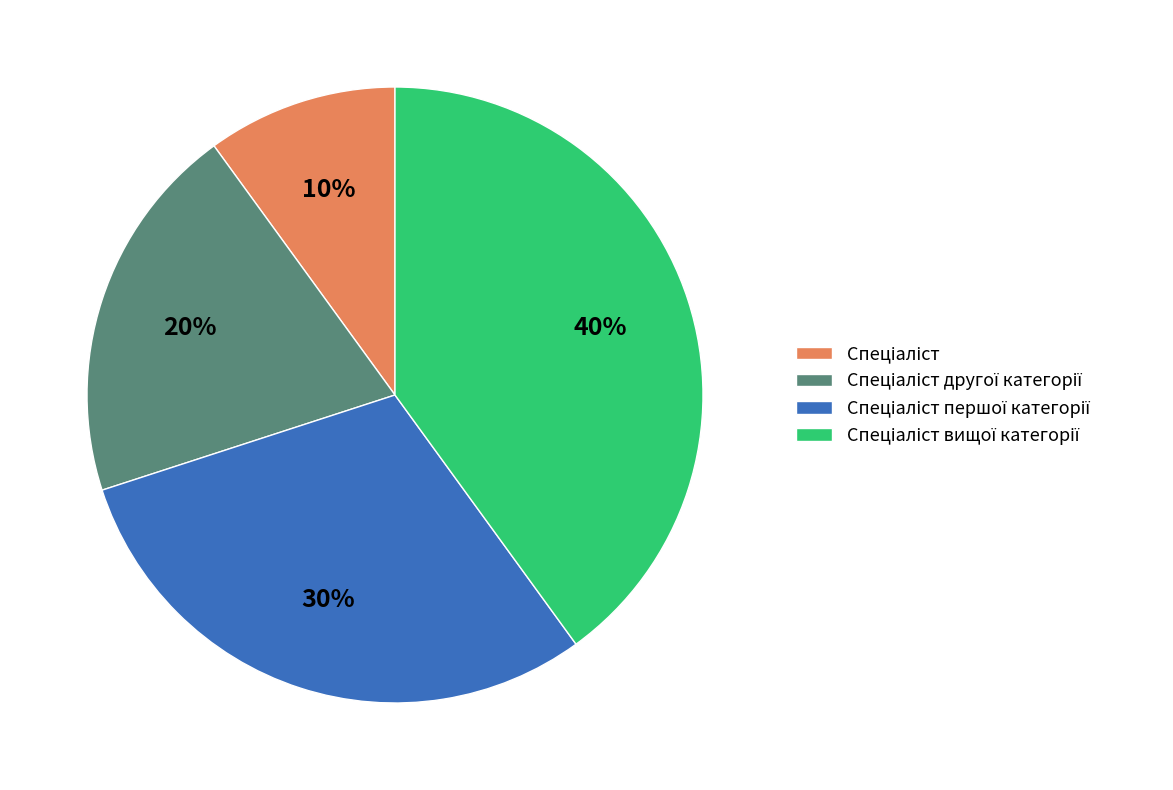

How many slices are in this pie chart?

4